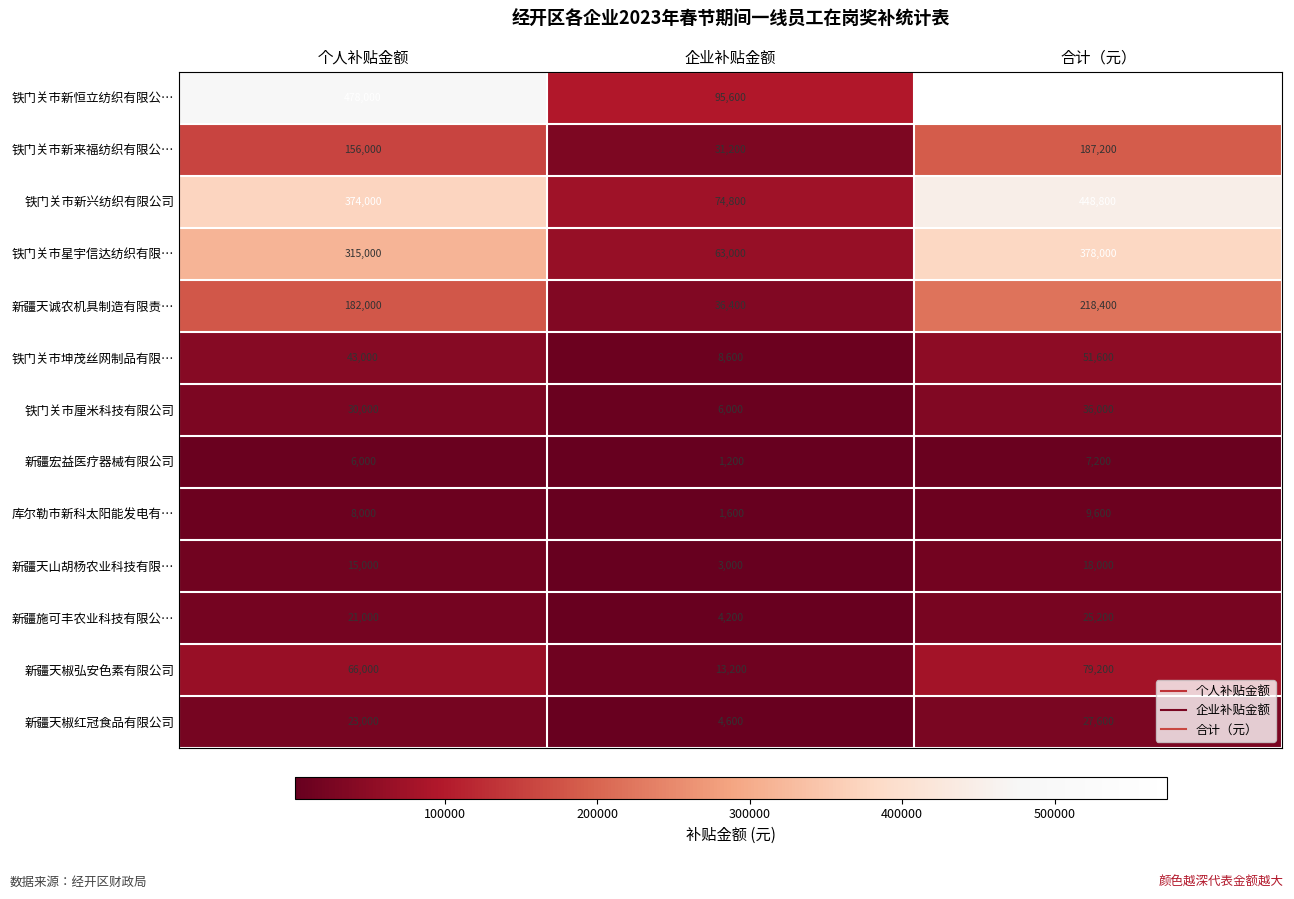

True or false: 铁门关市新恒立纺织有限公… has a value of 95600 at 企业补贴金额.

True